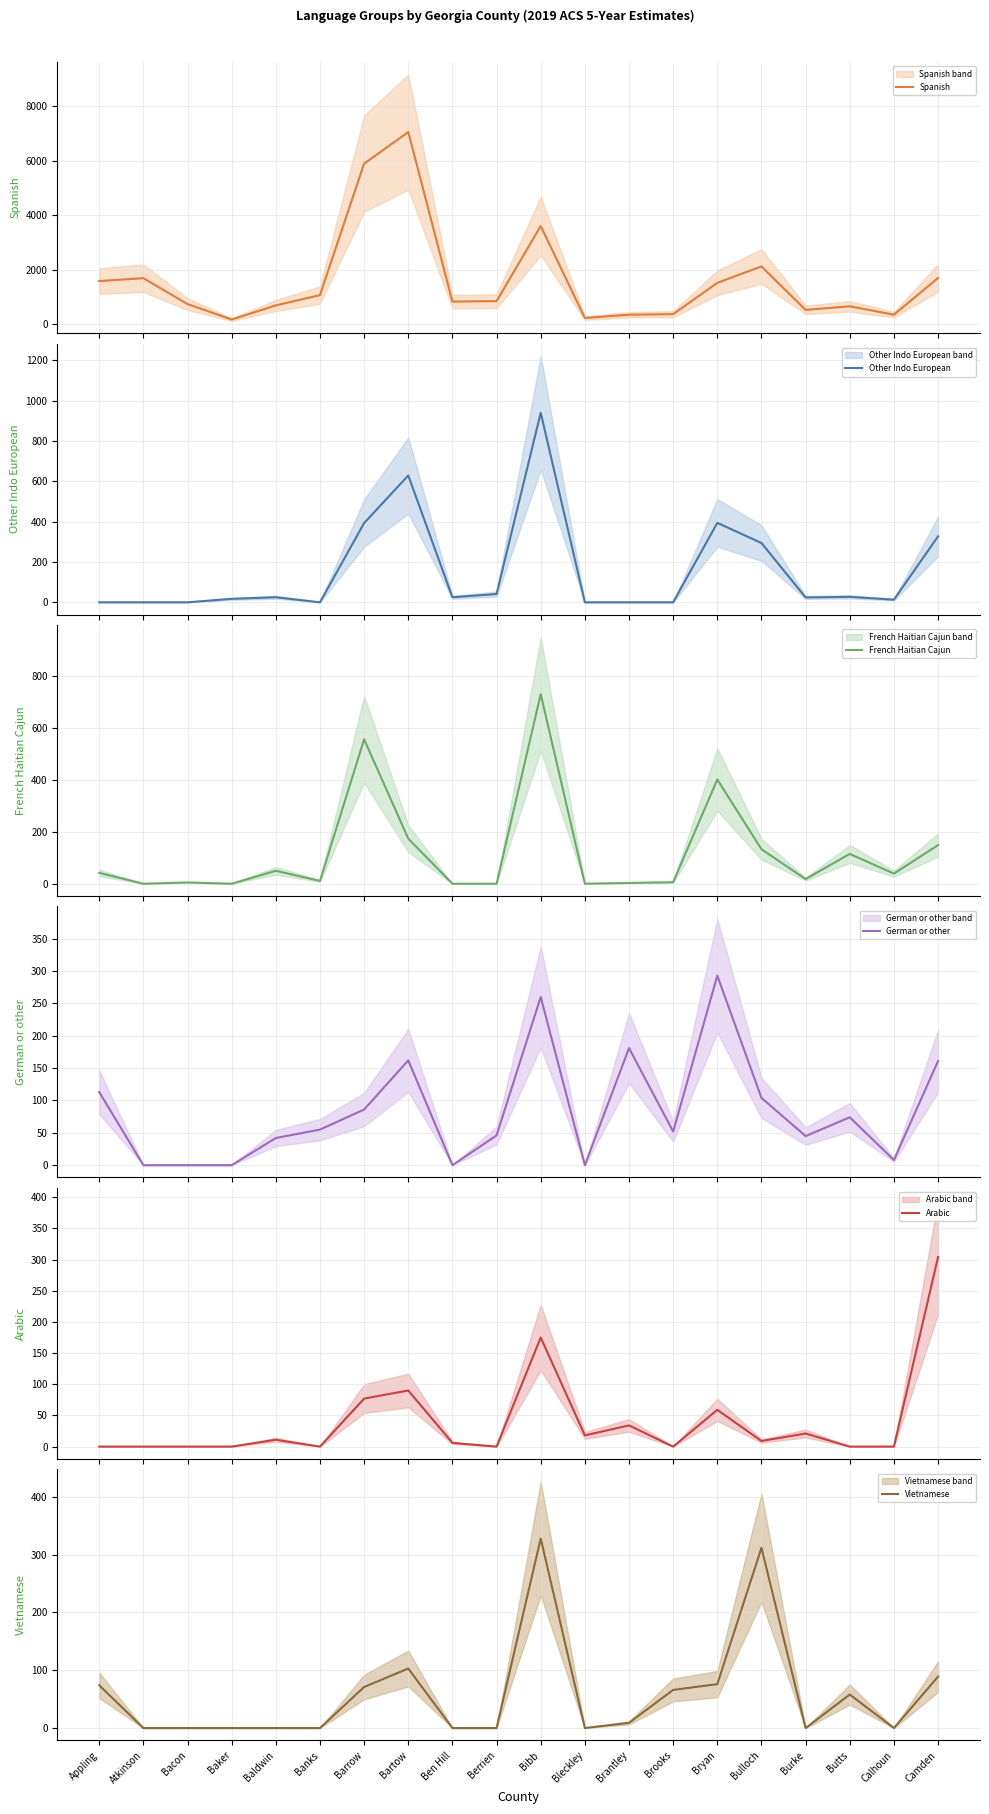

What position from the left is Bryan?

15